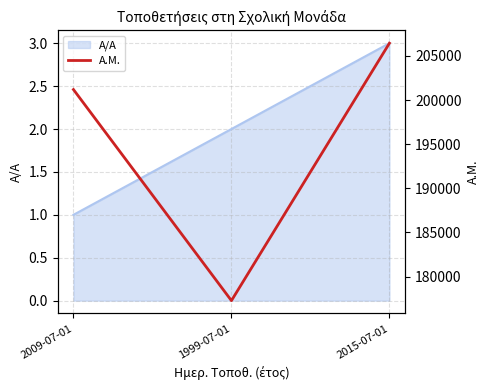

The value at 2015-07-01 is 206443. True or false?

True